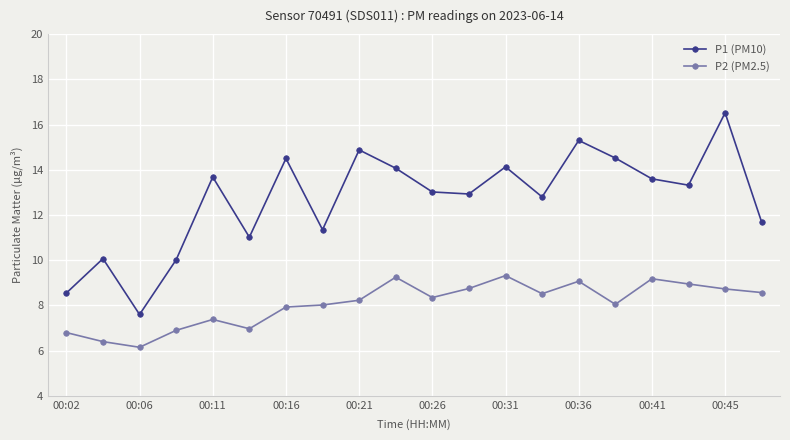

What is the sum of all P2 (PM2.5) values?

161.5